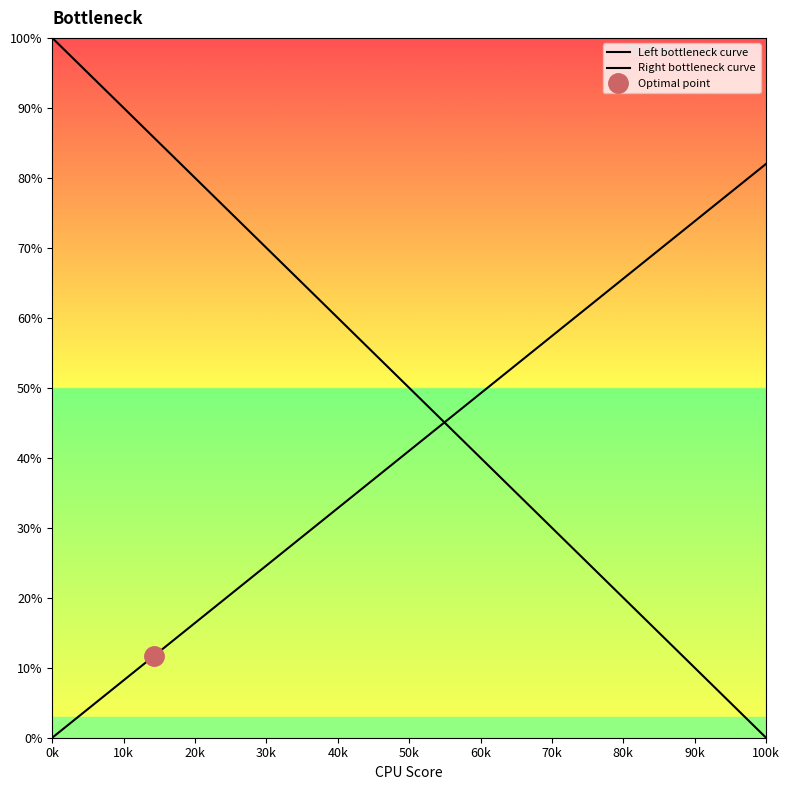

What is the label of the 1st point from the left?

0k